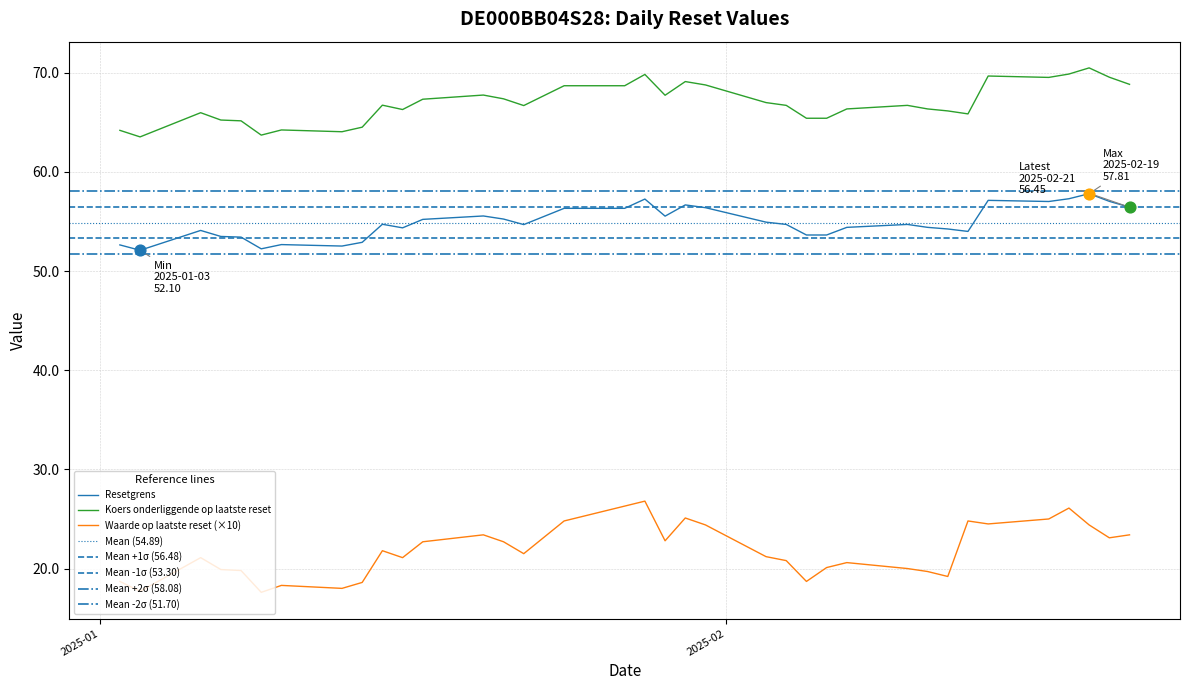

What is the total value across all series at 2025-01-07?

138.6